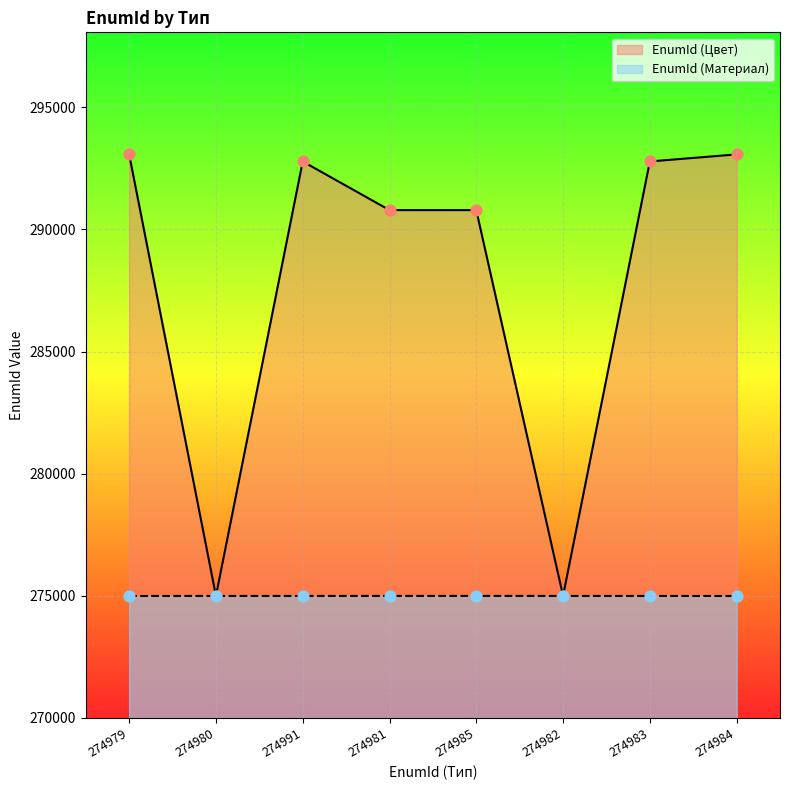

Which series reaches the minimum Y coordinate?

EnumId (Материал)